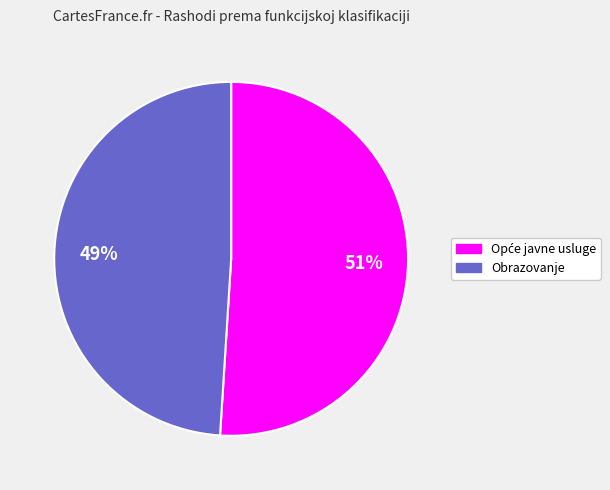

Is it true that Obrazovanje is 49% of the pie?

True